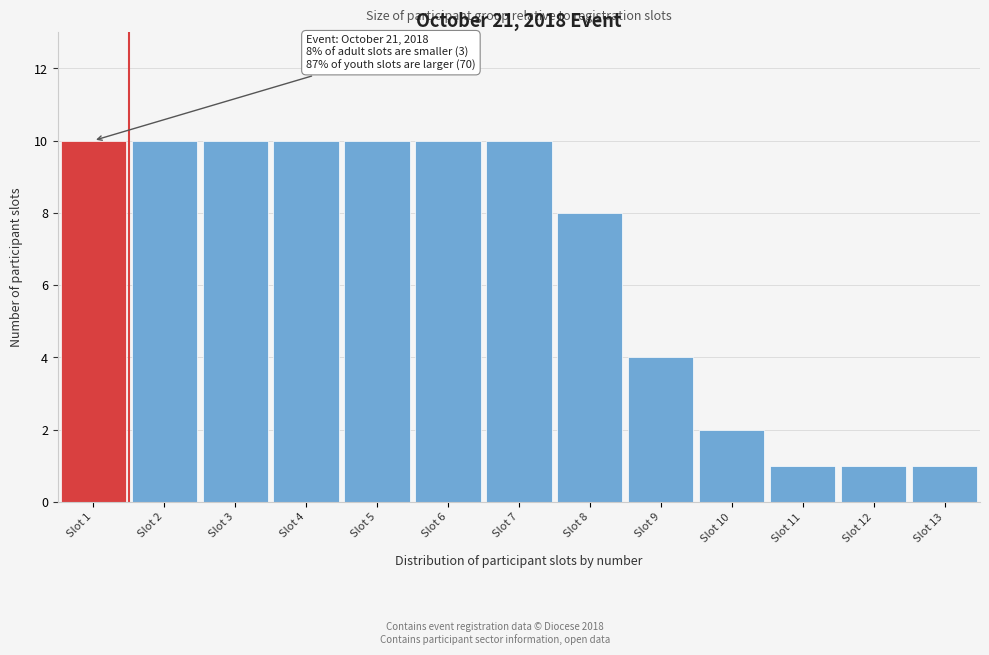

Reading left to right, what are all the values shown in this chart?

10	10	10	10	10	10	10	8	4	2	1	1	1